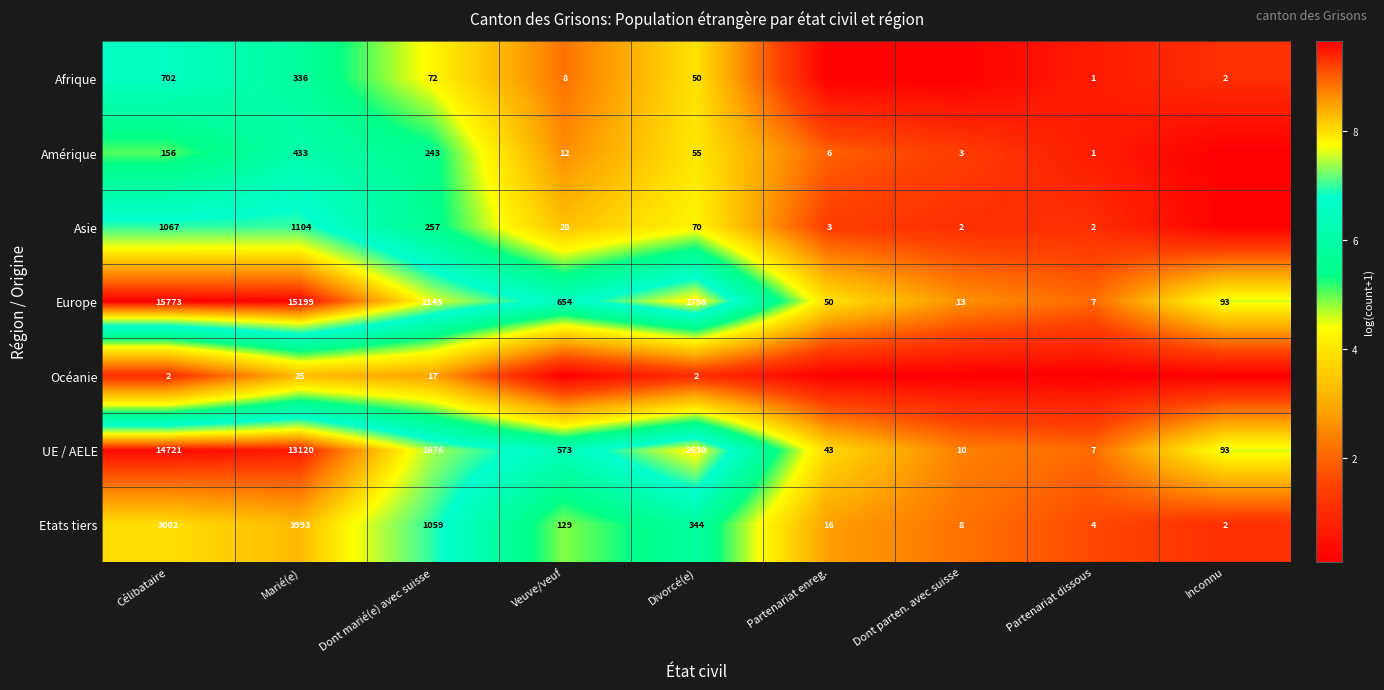

Count the number of categories in the chart.

9